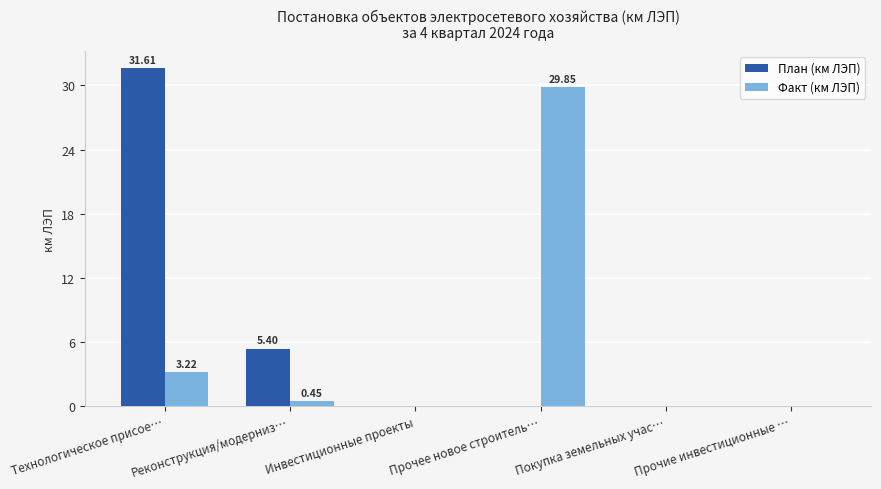

What is the total value across all series at Технологическое присое…?

34.8